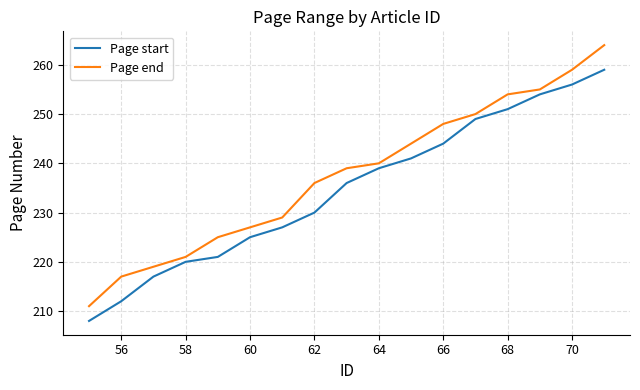

List the series in order of their overall mean, highest first.

Page end, Page start